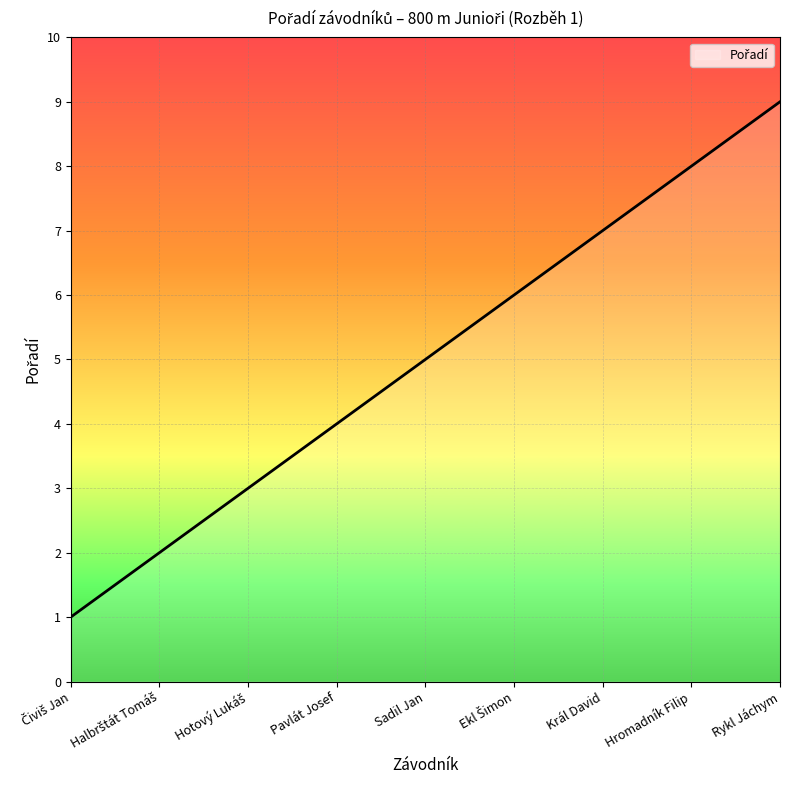

What is the difference between the values at Hotový Lukáš and Čiviš Jan?

2